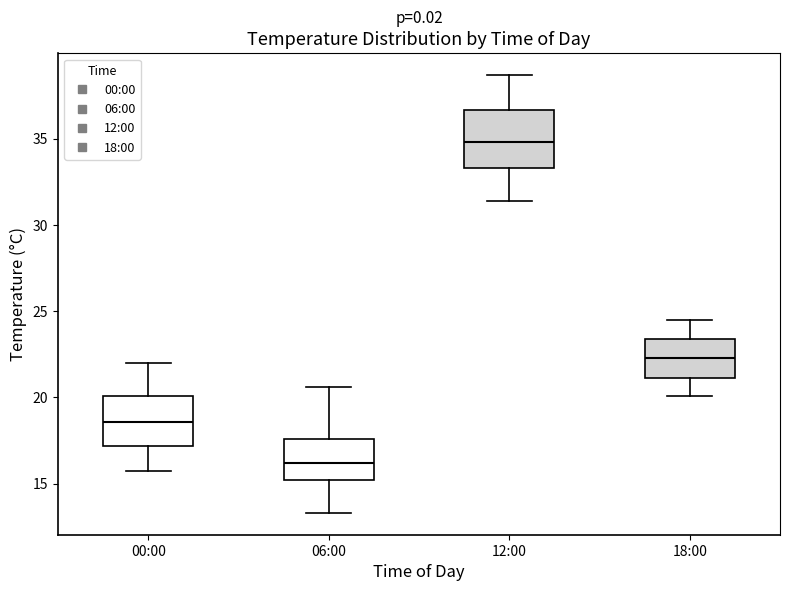

Reading left to right, read every box against the y-axis: the position of its median line, the range the box covers, and the ends of its whiskers. The values are not printed on the chart, so give them approximately, as read against the axis.

00:00: median 18.5, box 17.0 to 20.0, whiskers 15.5 to 22.0
06:00: median 16.0, box 15.0 to 17.5, whiskers 13.5 to 20.5
12:00: median 35.0, box 33.5 to 36.5, whiskers 31.5 to 38.5
18:00: median 22.5, box 21.0 to 23.5, whiskers 20.0 to 24.5